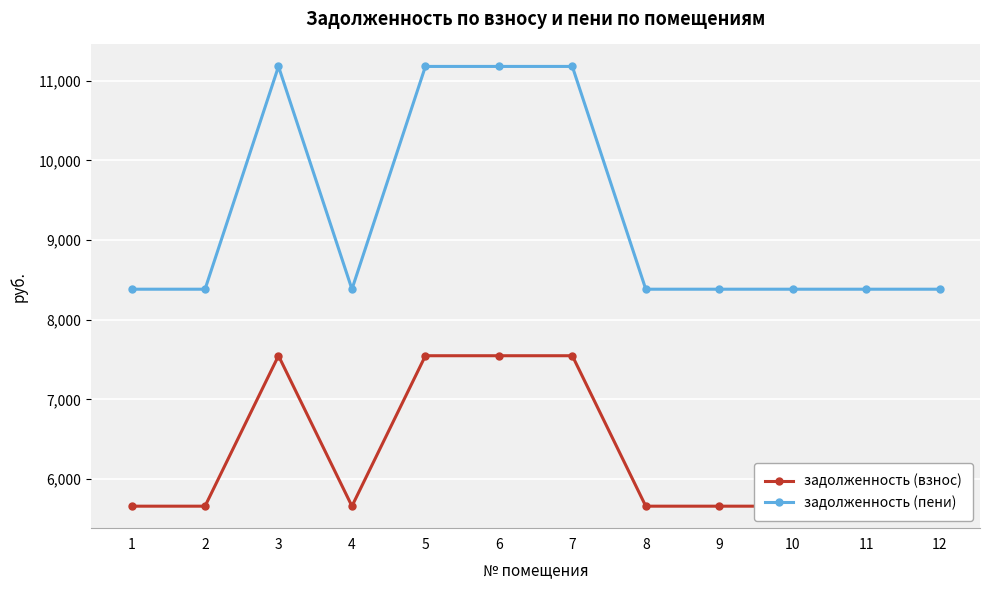

Between 5 and 10, which series saw the biggest shift?

задолженность (пени)